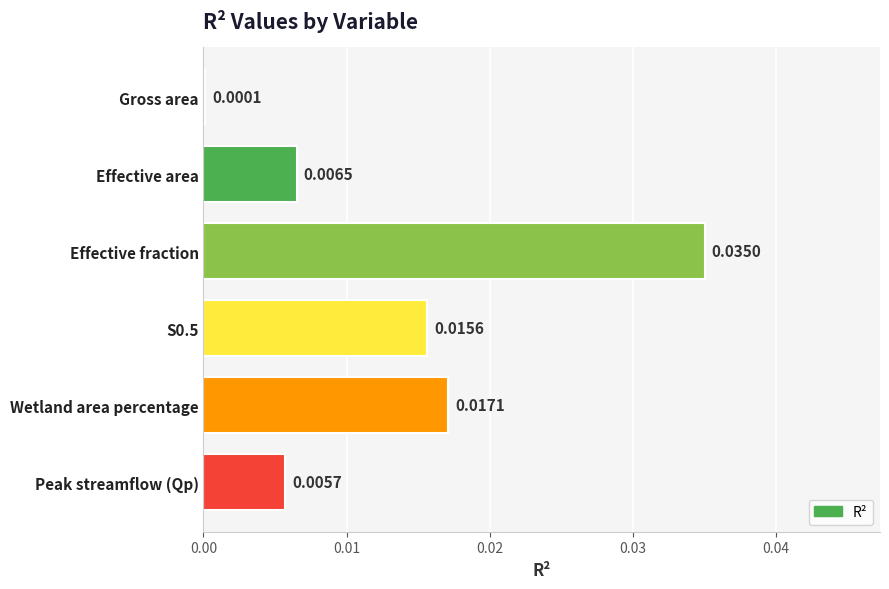

Are the bars horizontal?

Yes